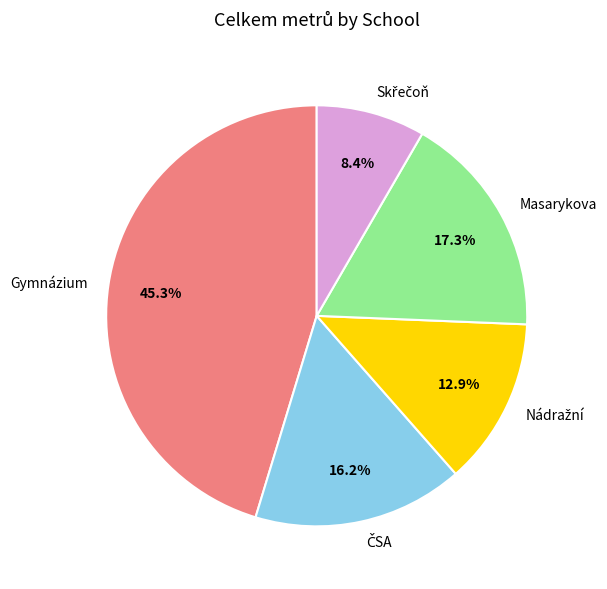

Which slice is the largest?

Gymnázium